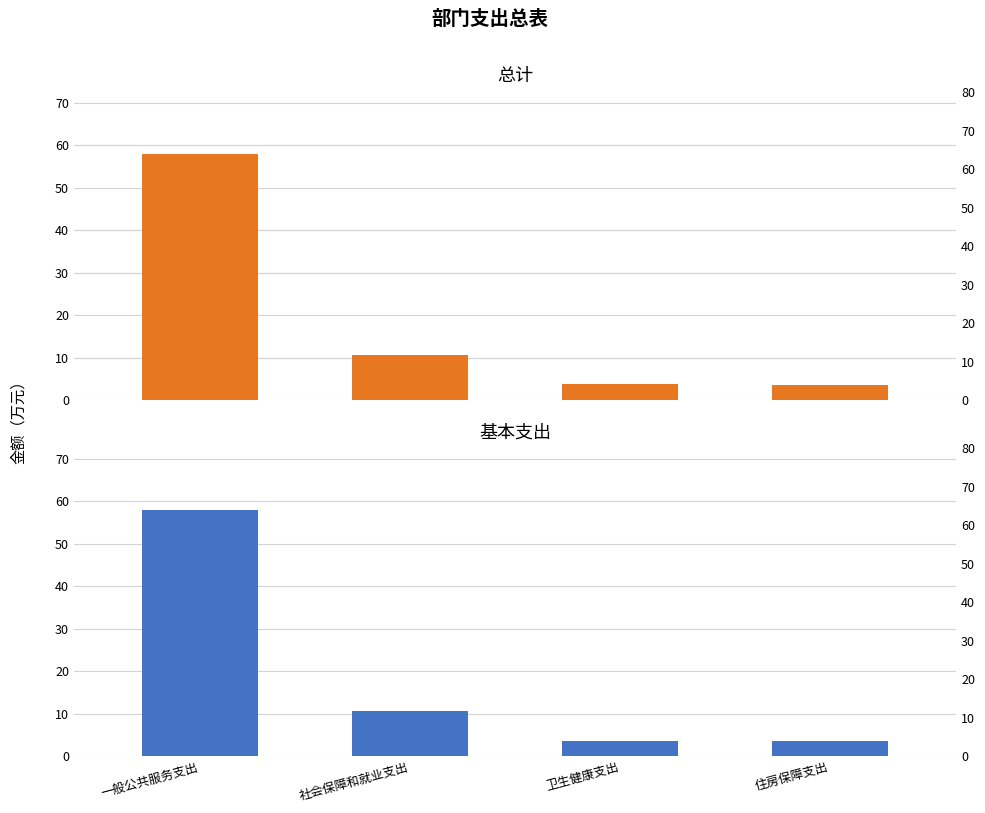

What is the minimum value for 基本支出?

3.7